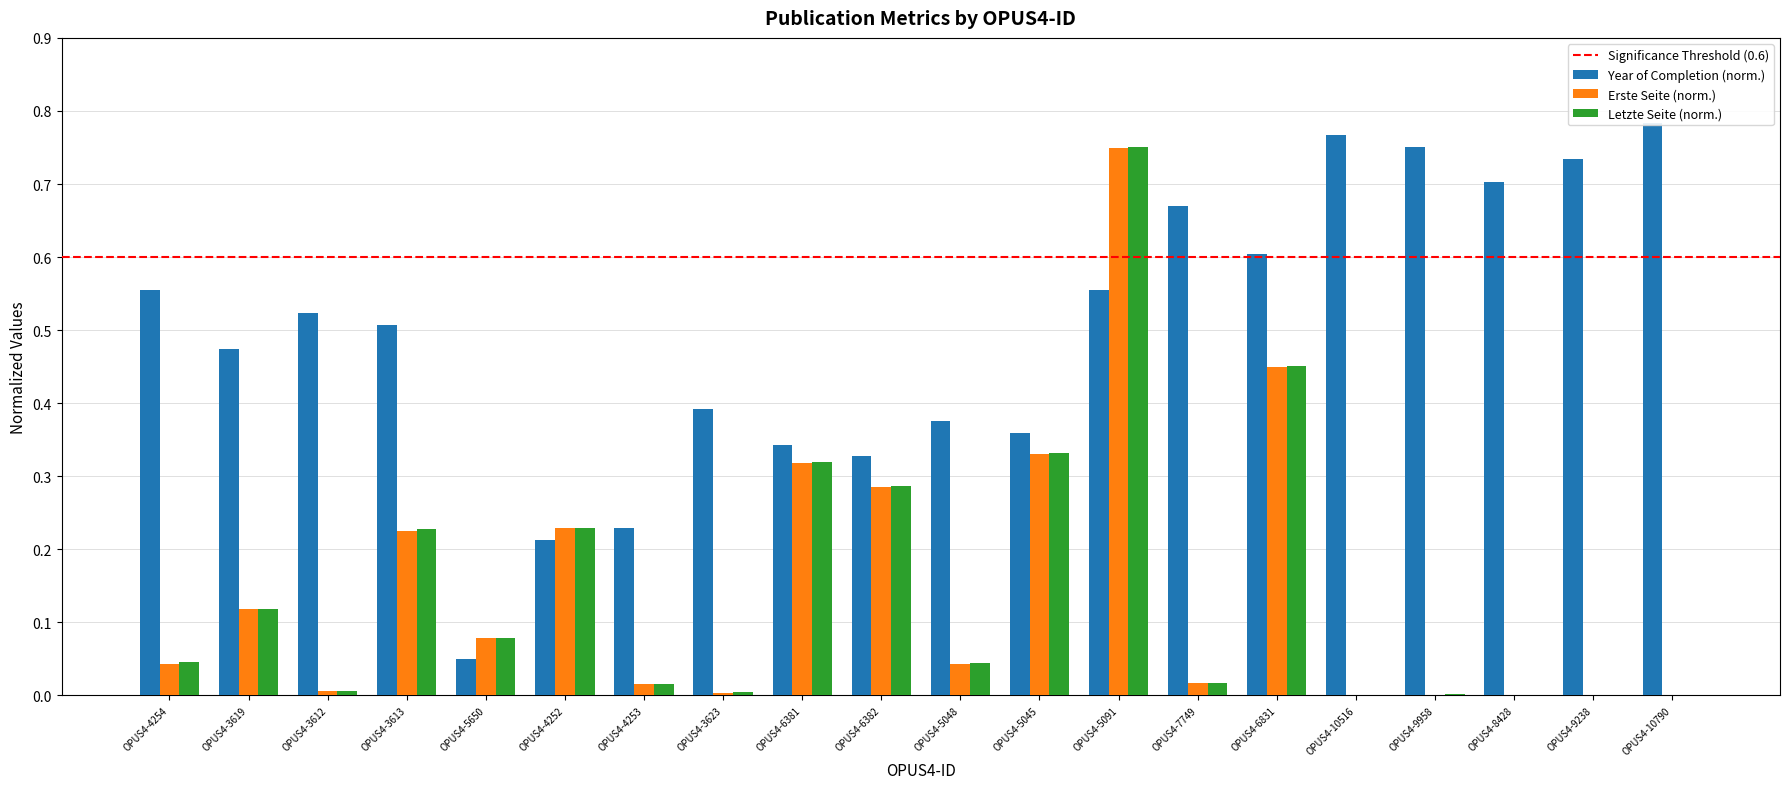

Reading left to right, extract all data points from this chart.

Year of Completion: OPUS4-4254=0.6	OPUS4-3619=0.5	OPUS4-3612=0.5	OPUS4-3613=0.5	OPUS4-5650=0.1	OPUS4-4252=0.2	OPUS4-4253=0.2	OPUS4-3623=0.4	OPUS4-6381=0.3	OPUS4-6382=0.3	OPUS4-5048=0.4	OPUS4-5045=0.4	OPUS4-5091=0.6	OPUS4-7749=0.7	OPUS4-6831=0.6	OPUS4-10516=0.8	OPUS4-9958=0.8	OPUS4-8428=0.7	OPUS4-9238=0.7	OPUS4-10790=0.8
Erste Seite: OPUS4-4254=0.0	OPUS4-3619=0.1	OPUS4-3612=0.0	OPUS4-3613=0.2	OPUS4-5650=0.1	OPUS4-4252=0.2	OPUS4-4253=0.0	OPUS4-3623=0.0	OPUS4-6381=0.3	OPUS4-6382=0.3	OPUS4-5048=0.0	OPUS4-5045=0.3	OPUS4-5091=0.7	OPUS4-7749=0.0	OPUS4-6831=0.4	OPUS4-10516=0.0	OPUS4-9958=0.0	OPUS4-8428=0.0	OPUS4-9238=0.0	OPUS4-10790=0.0
Letzte Seite: OPUS4-4254=0.0	OPUS4-3619=0.1	OPUS4-3612=0.0	OPUS4-3613=0.2	OPUS4-5650=0.1	OPUS4-4252=0.2	OPUS4-4253=0.0	OPUS4-3623=0.0	OPUS4-6381=0.3	OPUS4-6382=0.3	OPUS4-5048=0.0	OPUS4-5045=0.3	OPUS4-5091=0.8	OPUS4-7749=0.0	OPUS4-6831=0.5	OPUS4-10516=0.0	OPUS4-9958=0.0	OPUS4-8428=0.0	OPUS4-9238=0.0	OPUS4-10790=0.0